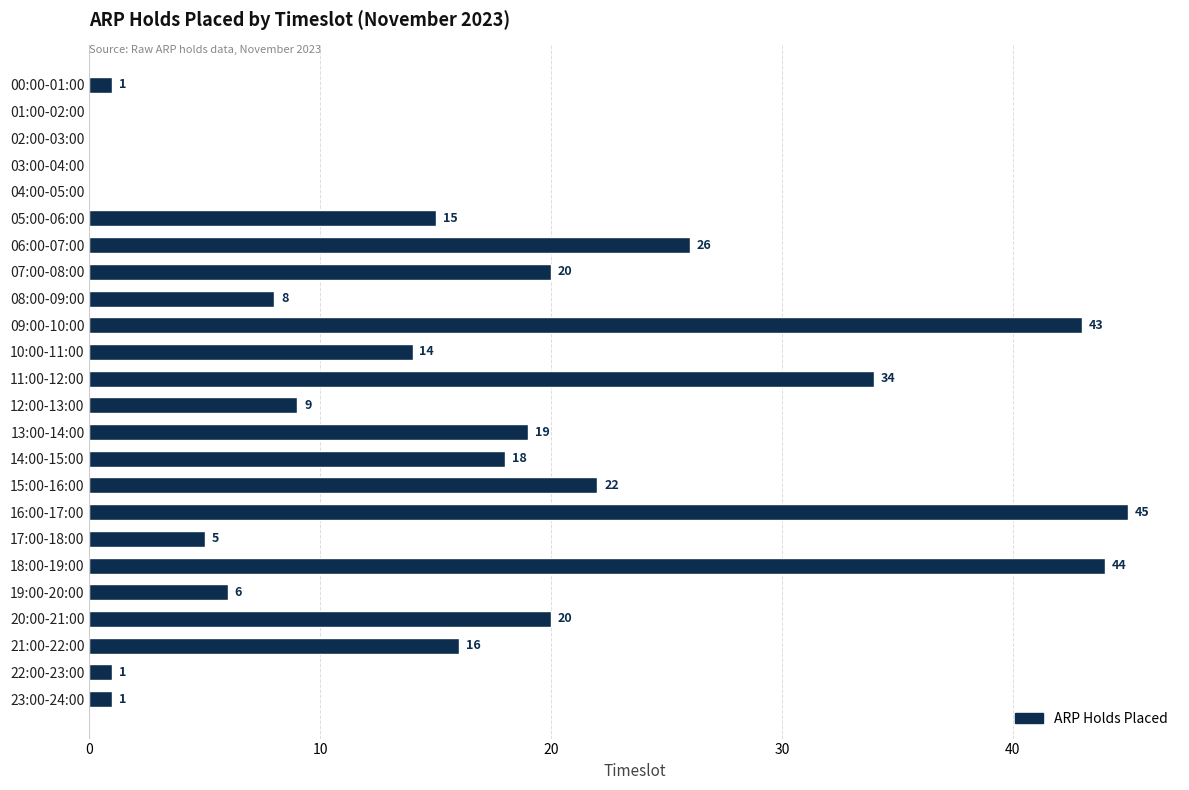

How many positive values are there?

20